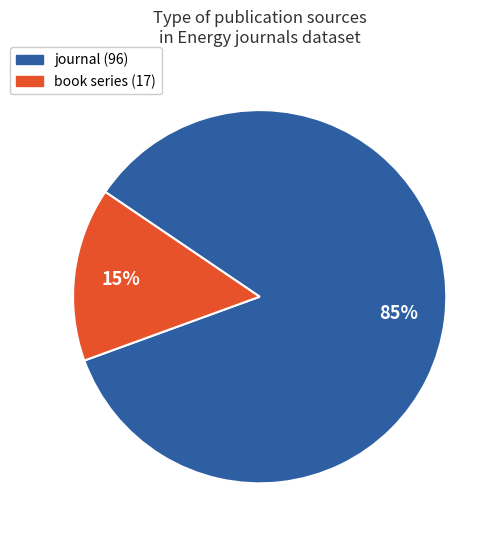

Does book series account for over 50% of the chart?

No